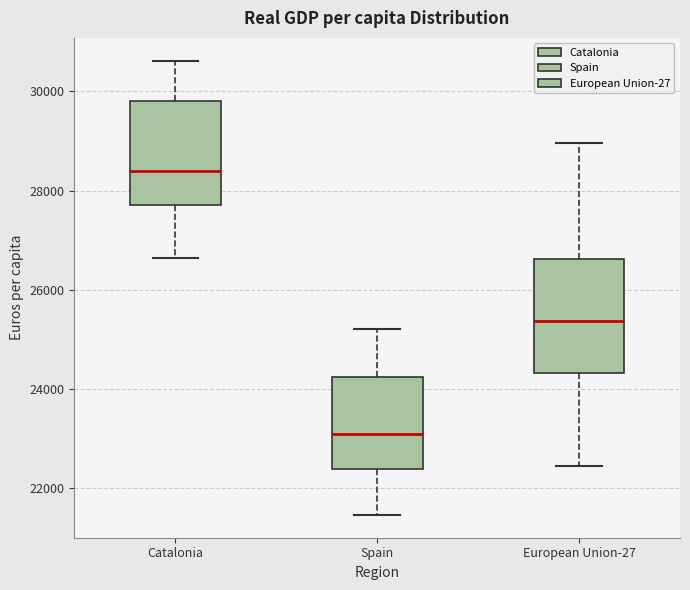

Which box's median line is the lowest?

Spain